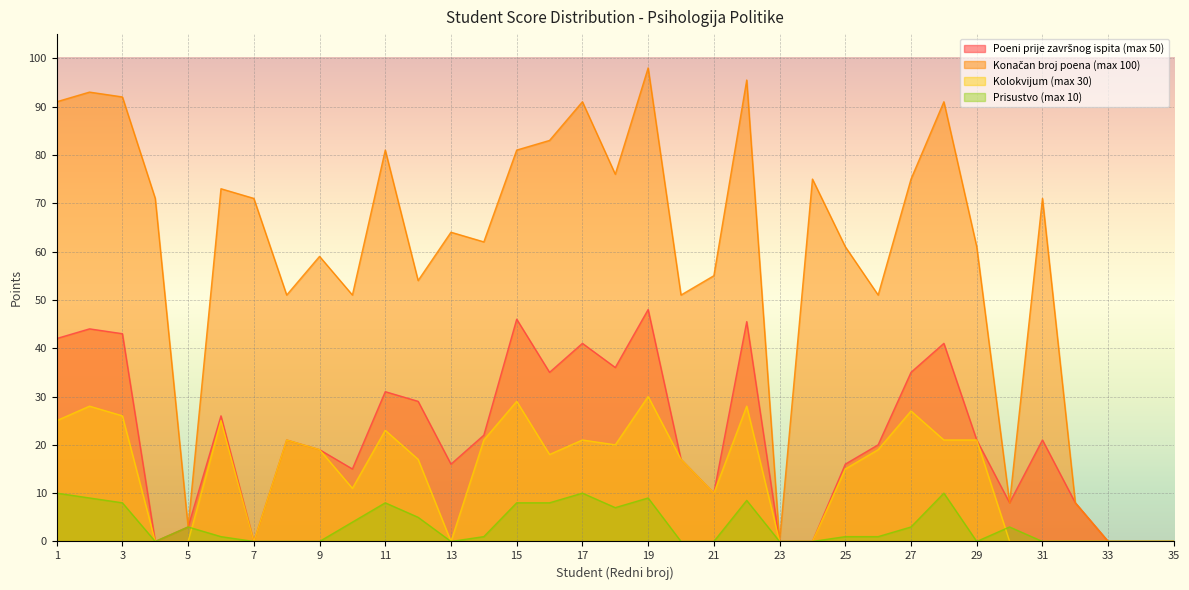

Which has a higher value, 23 or 29?

29